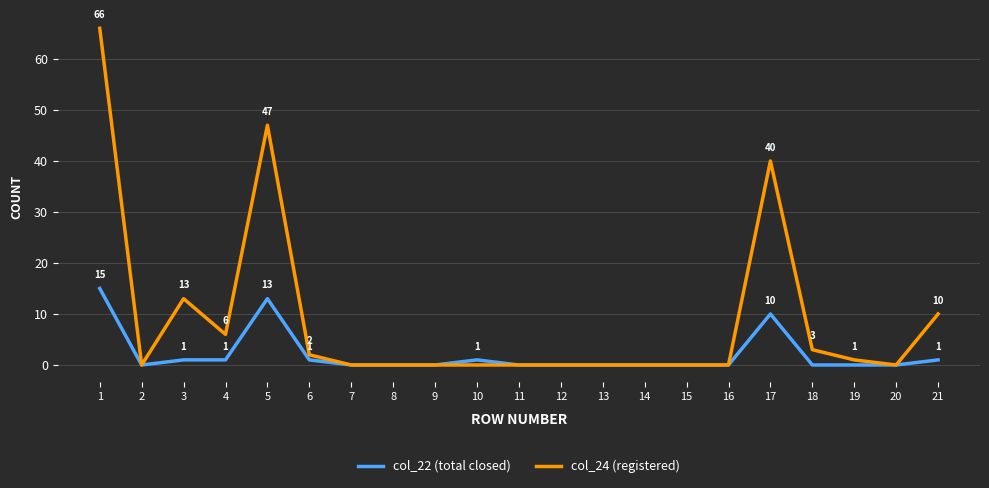

What is the highest value of the col_22 (total closed) series?

15